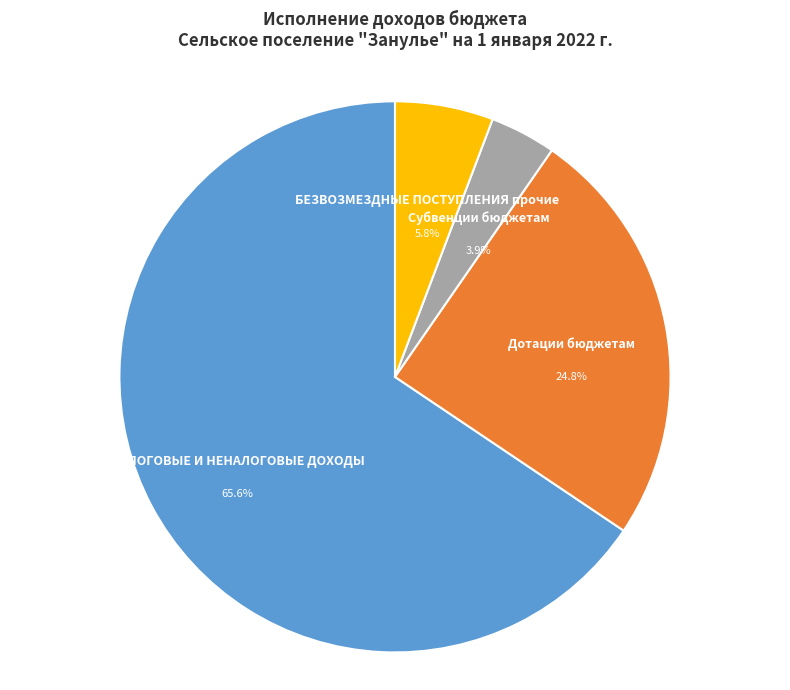

Is there a majority slice in this chart?

Yes